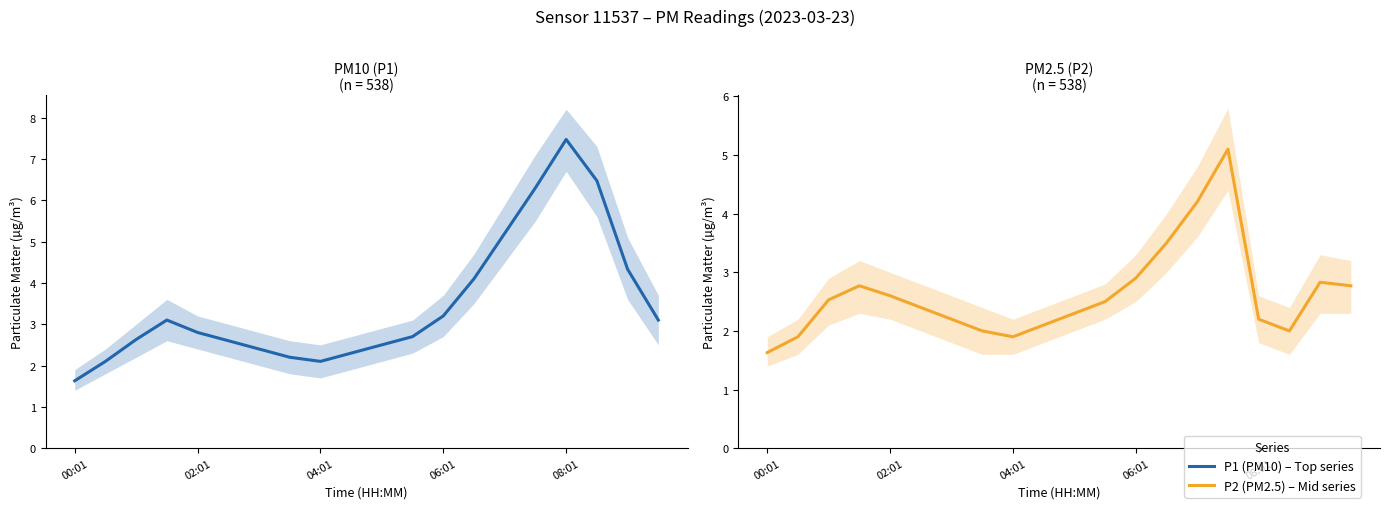

True or false: P2 and P1 cross at least once.

False